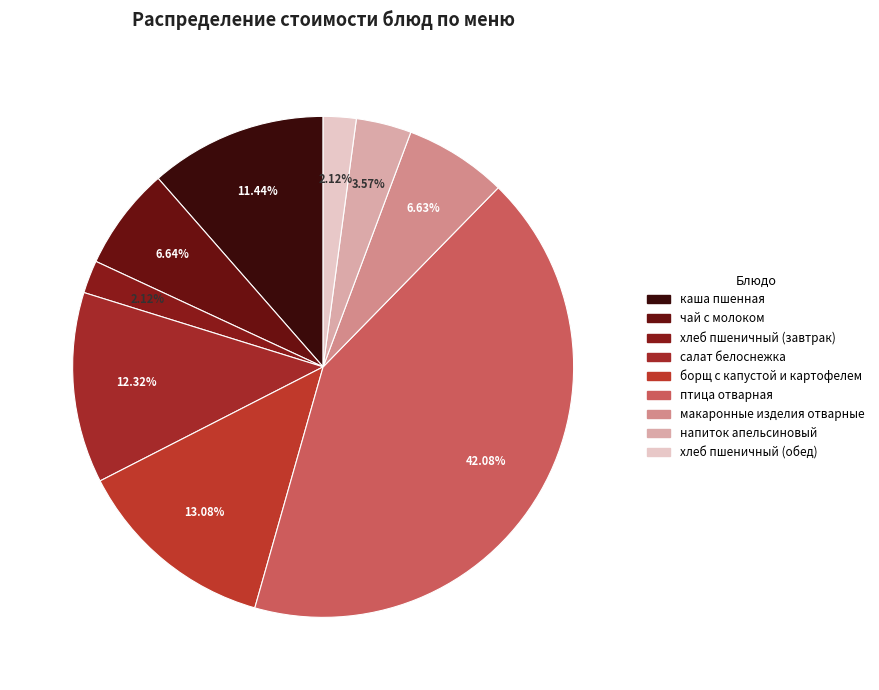

Count the number of slices in the pie.

9